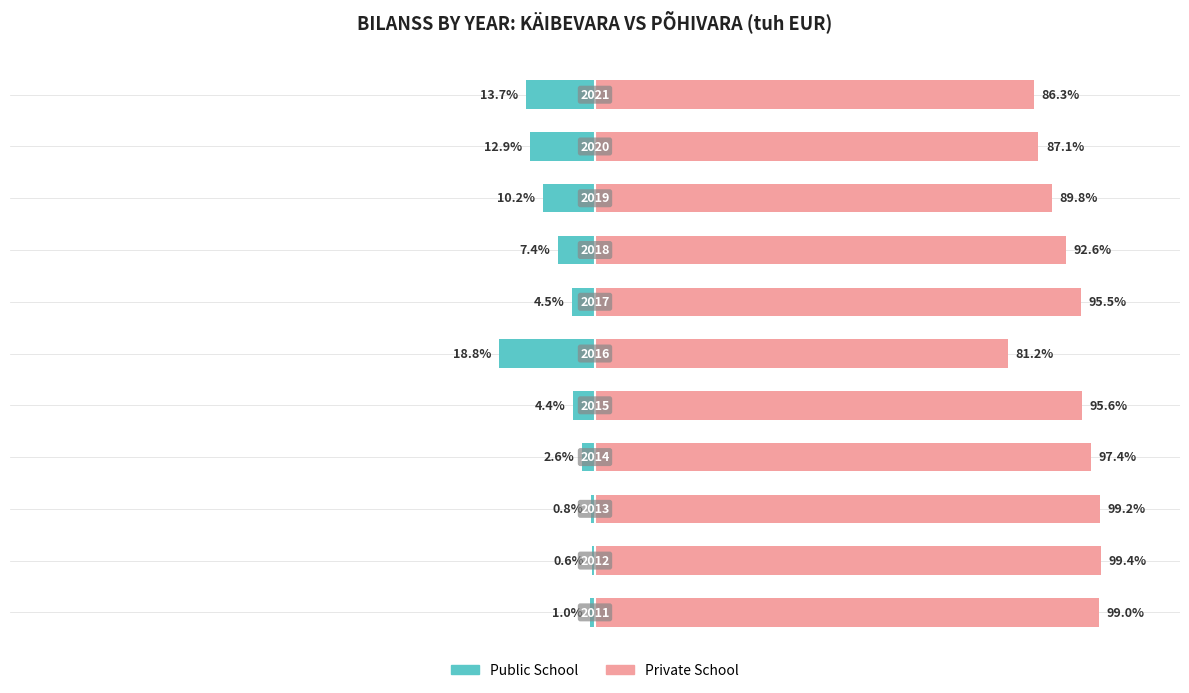

How many distinct data groups are displayed?

2